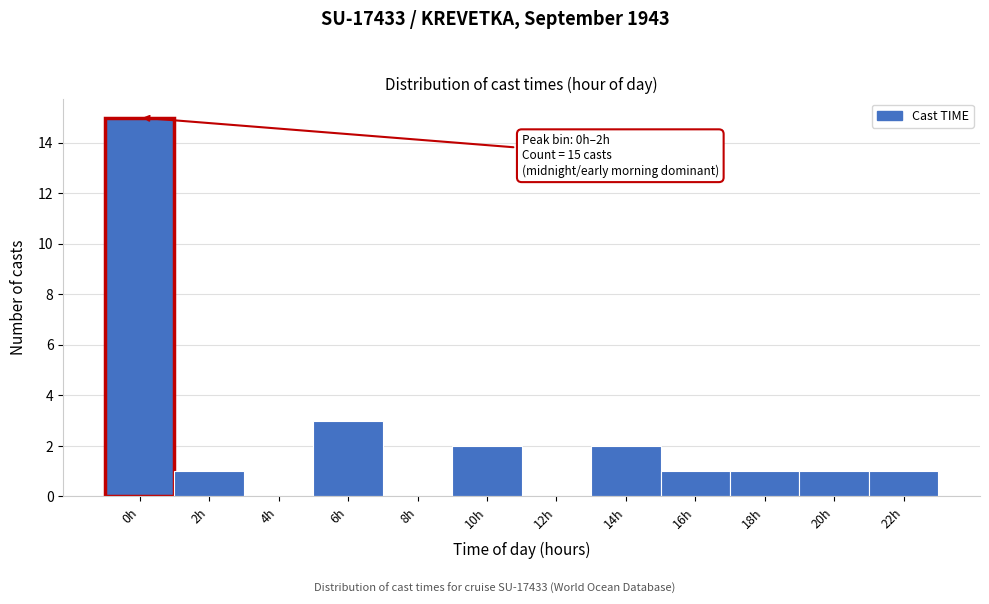

Reading left to right, what are all the values shown in this chart?

0h=15	2h=1	4h=0	6h=3	8h=0	10h=2	12h=0	14h=2	16h=1	18h=1	20h=1	22h=1